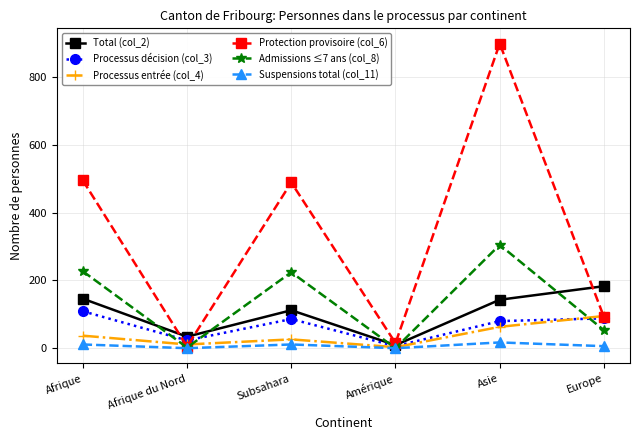

Which series has the largest total across all categories?

Protection provisoire (col_6)